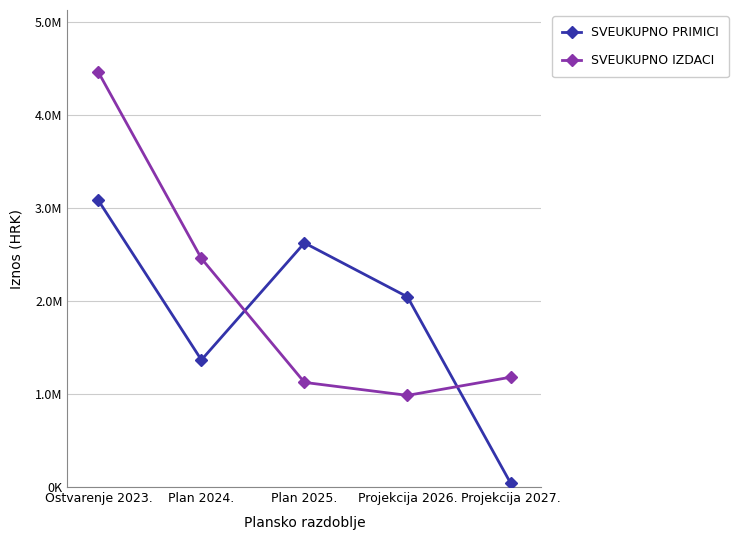

Rank the series at Plan 2025. from lowest to highest value.

SVEUKUPNO IZDACI, SVEUKUPNO PRIMICI